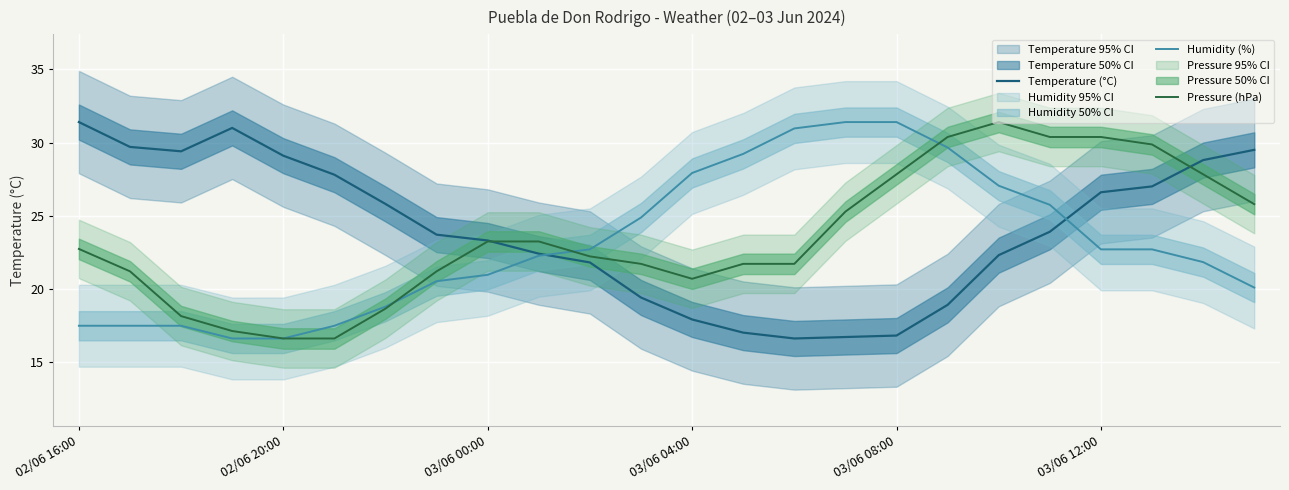

Rank the series at 6 from lowest to highest value.

Pressure (hPa), Humidity (%), Temperature (°C)